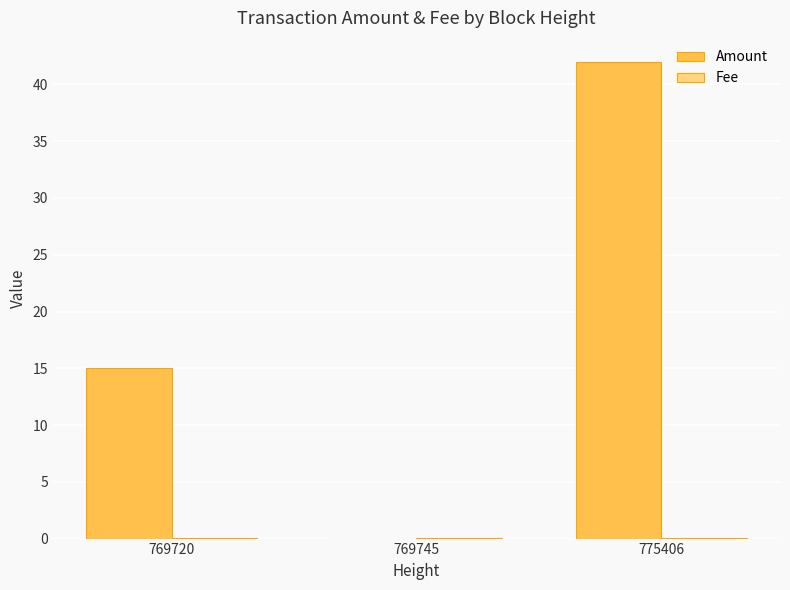

At which category is the sum across all series the highest?

775406